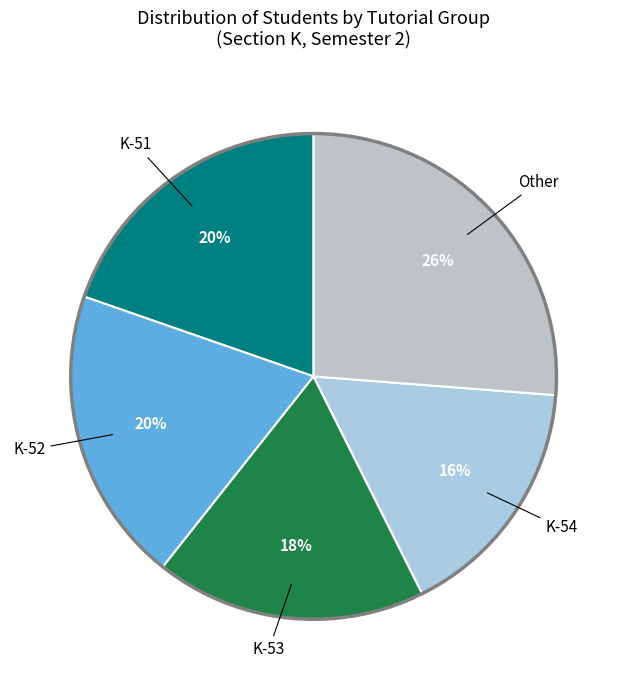

How many segments does this pie chart have?

5